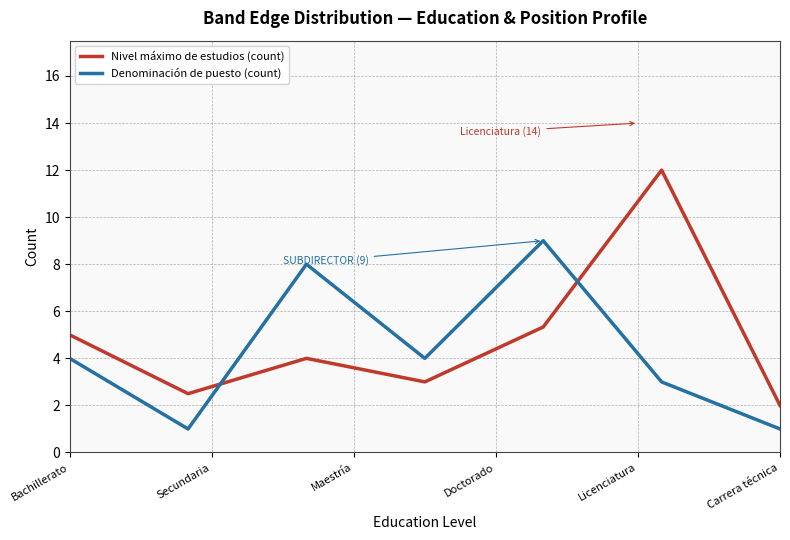

What is the difference between the second highest and second lowest values in the Nivel máximo de estudios (count) series?

2.8